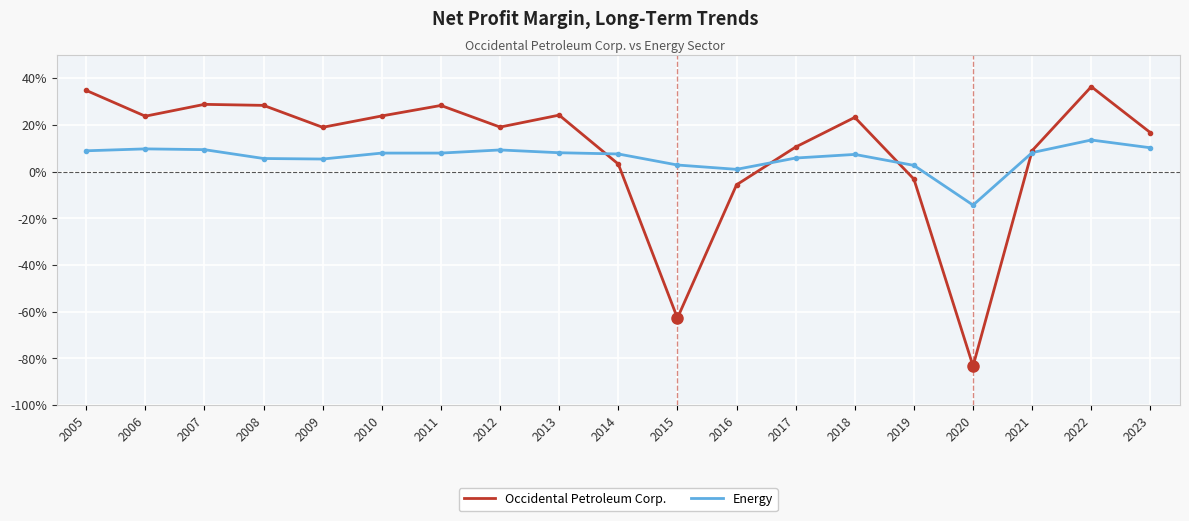

At which category is the sum across all series the highest?

2022